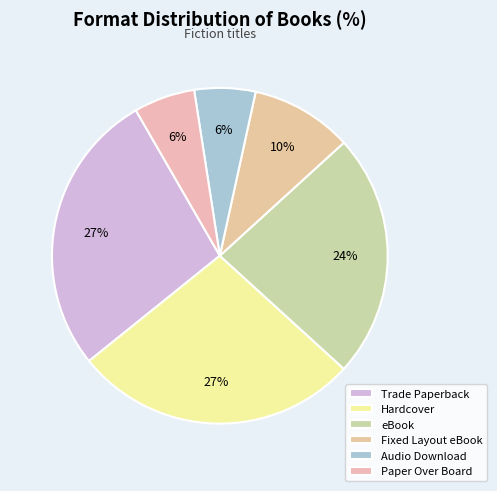

What is the smallest slice in the pie chart?

Audio Download